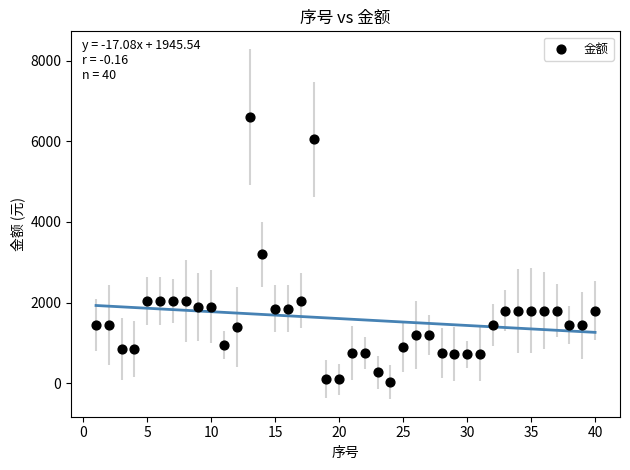

What is the range of X values (max minus min)?

39